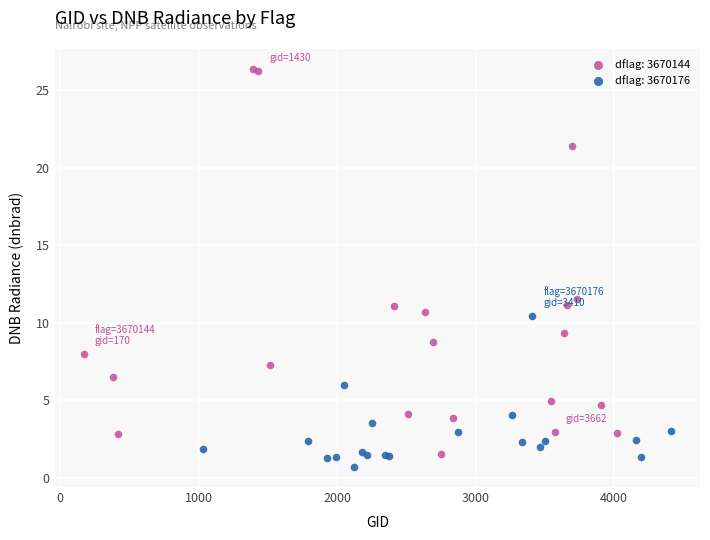

What are all the series names shown in the legend?

dflag: 3670144, dflag: 3670176